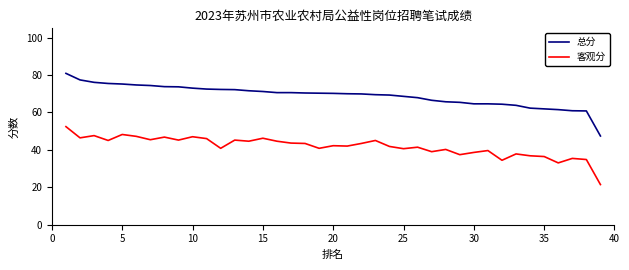

List the series in order of their overall mean, highest first.

总分, 客观分